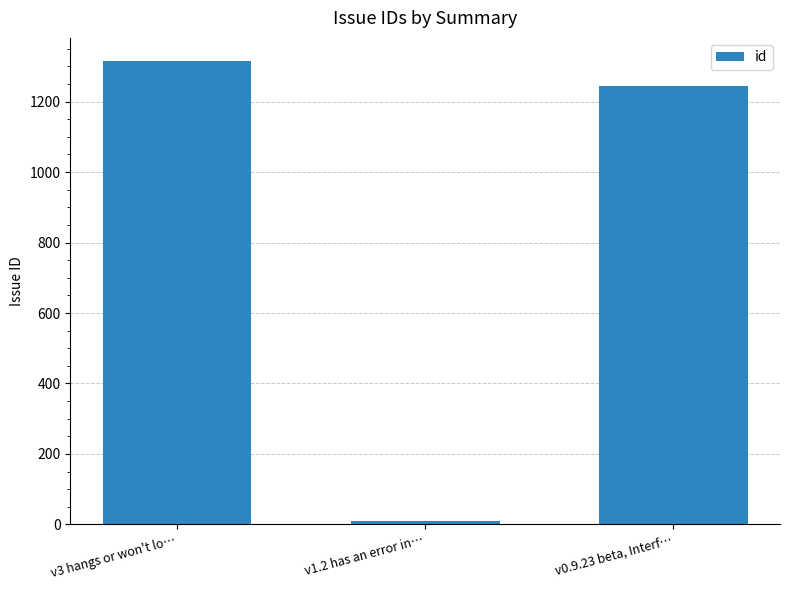

Rank the categories by value from highest to lowest.

v3 hangs or won't lo…, v0.9.23 beta, Interf…, v1.2 has an error in…